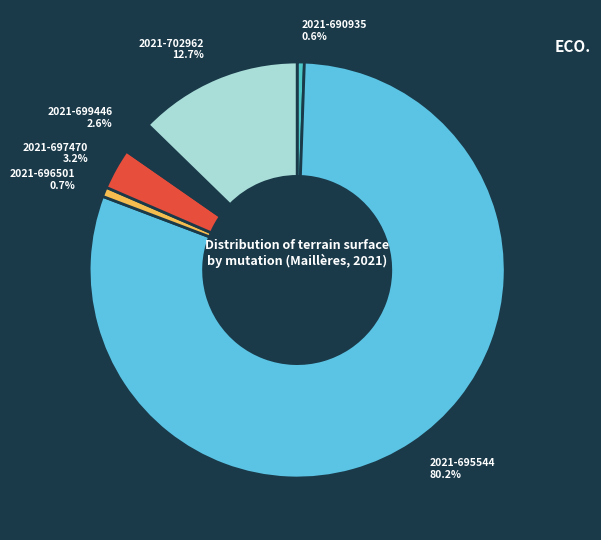

What is the largest slice in the pie chart?

2021-695544